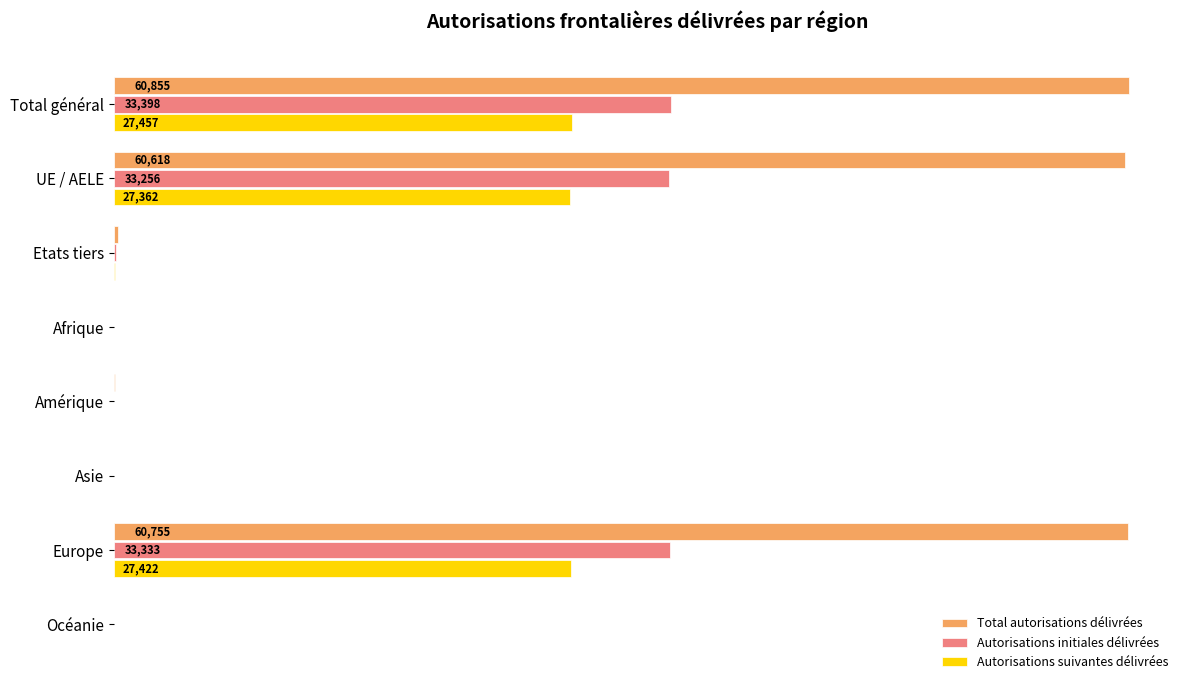

What is the sum of all Autorisations initiales délivrées values?

100194